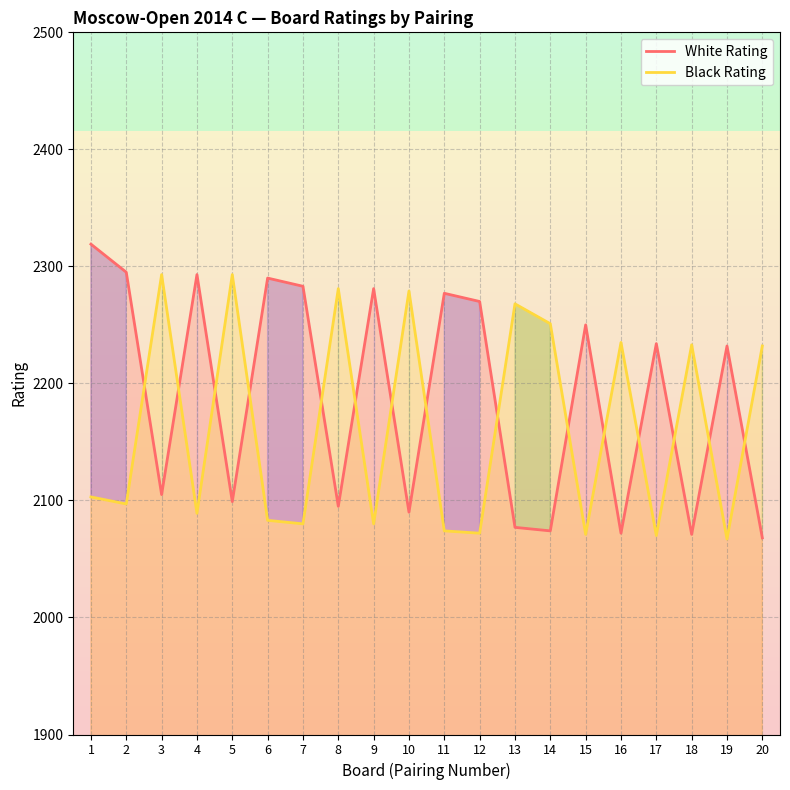

The Black Rating series shows 2070 at 17. True or false?

True